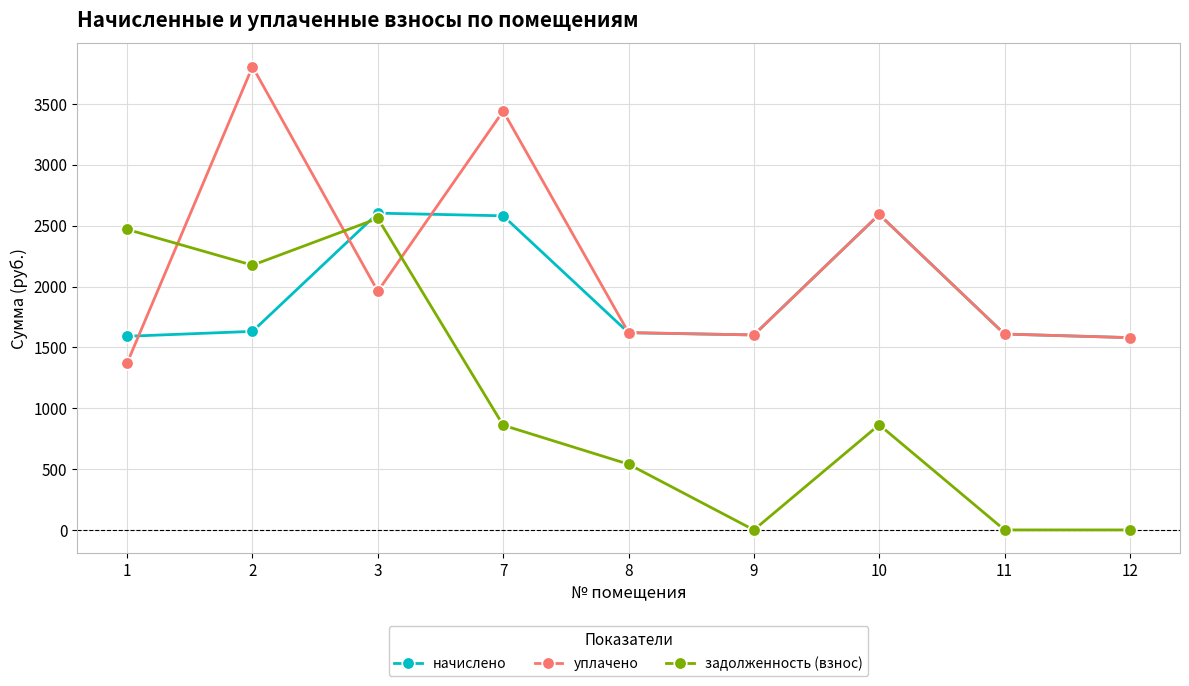

At which category does the chart reach its peak across all series?

2